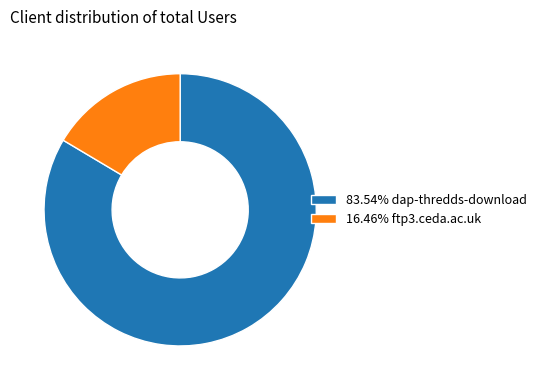

Combined, do 83.54% dap-thredds-download and 16.46% ftp3.ceda.ac.uk account for over 50%?

Yes